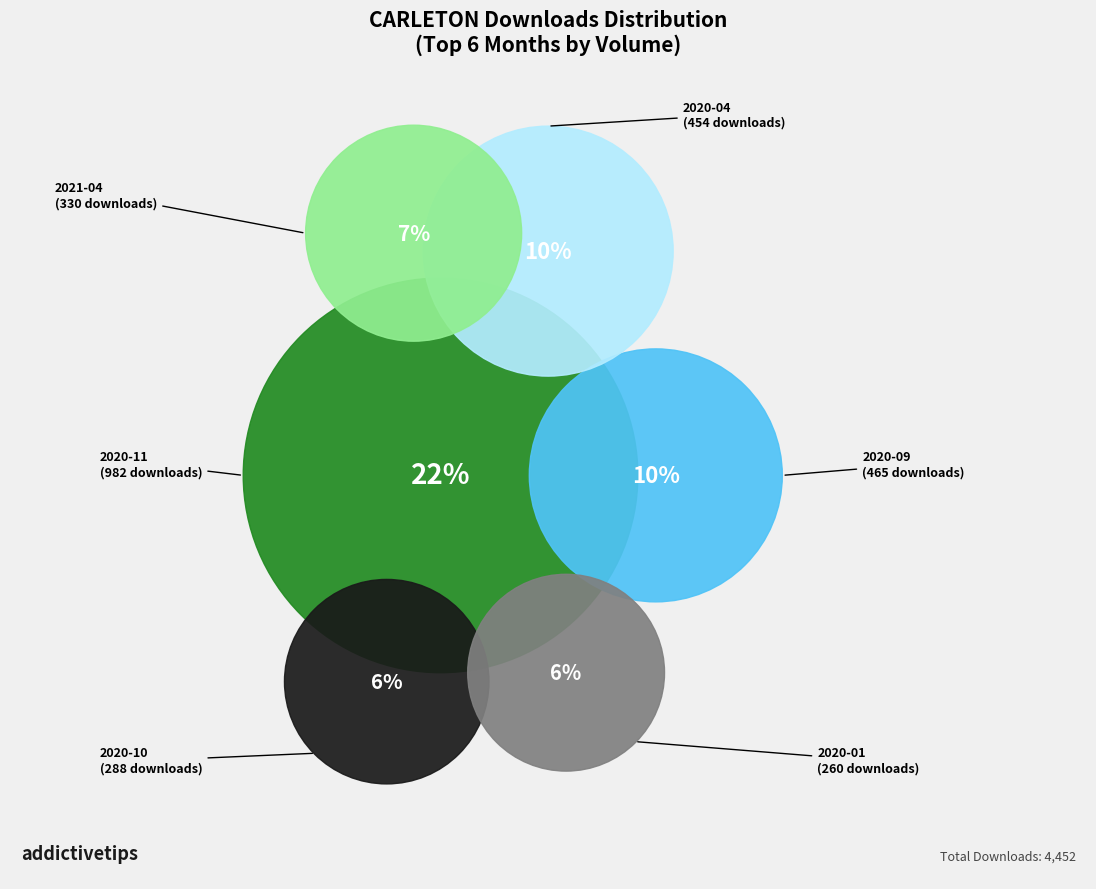

Is 2020-04 the majority of the pie?

No